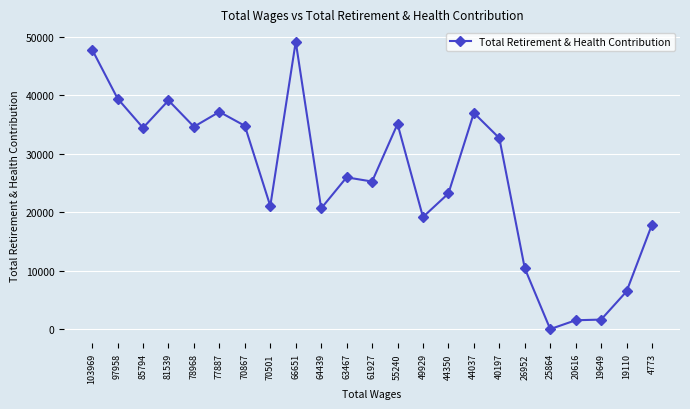

What value does the data have at 55240?

35077